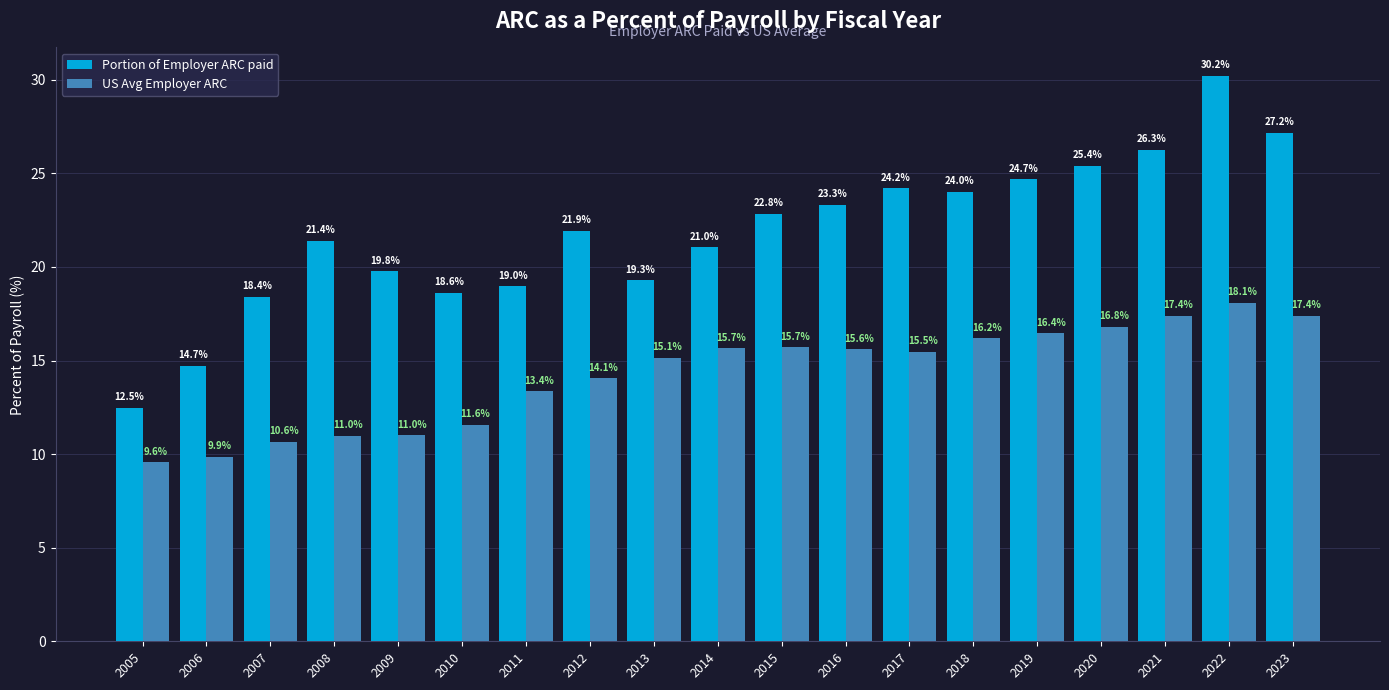

What is the value of the US Avg Employer ARC bar at the 14th from the left?

16.2